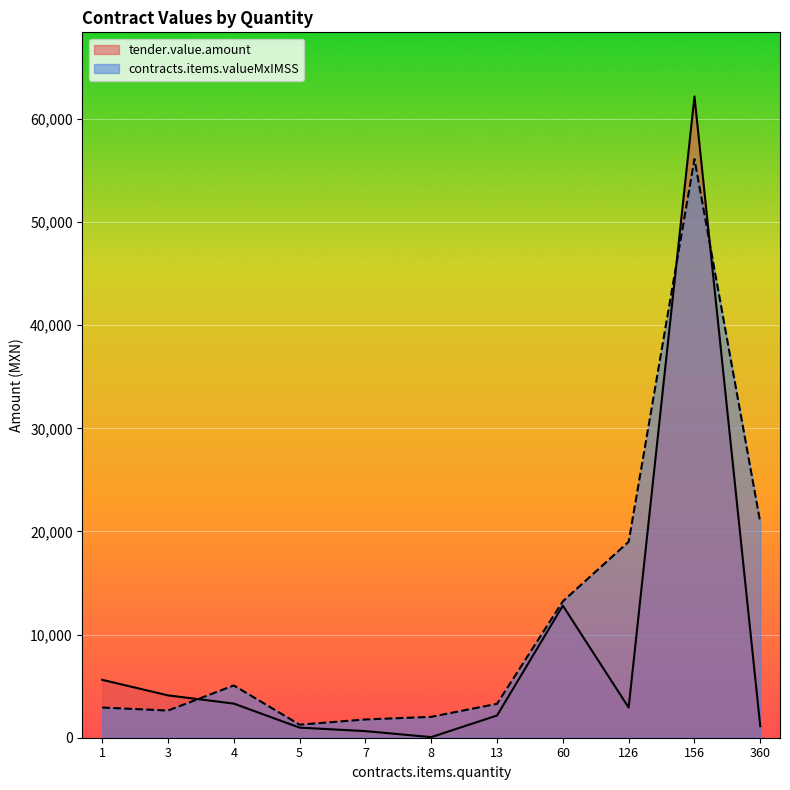

Is the value of contracts.items.valueMxIMSS at 1 greater than the value of tender.value.amount at 7?

Yes